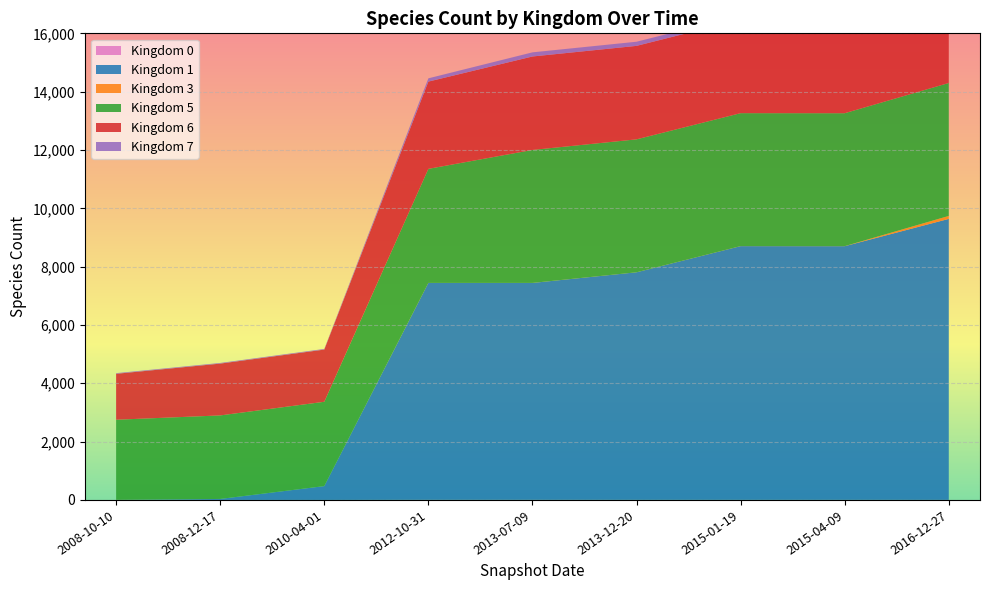

What is the label of the 9th point from the left?

2016-12-27